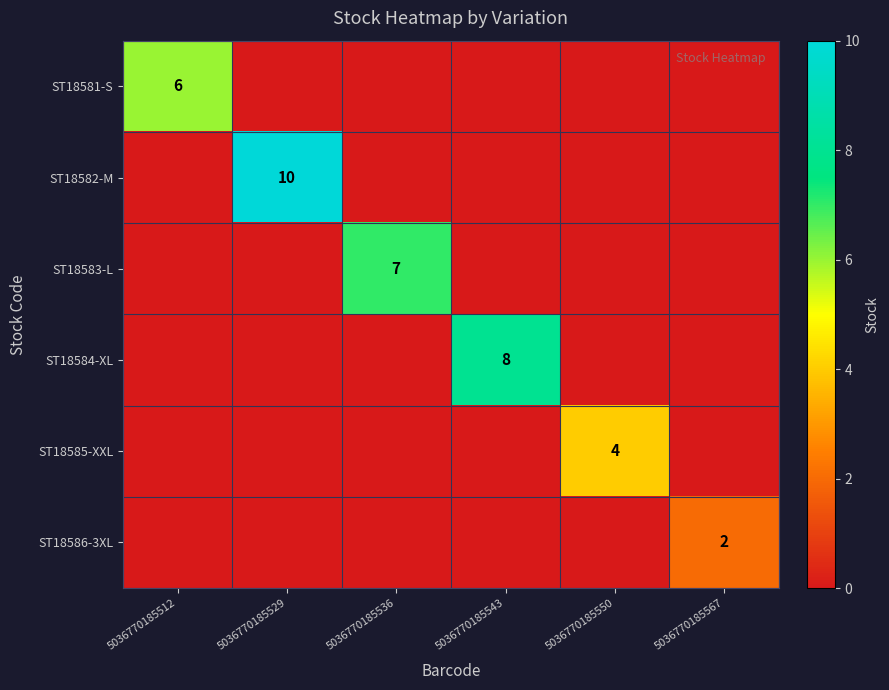

Is the value of ST18584-XL at 5036770185529 greater than the value of ST18586-3XL at 5036770185550?

No